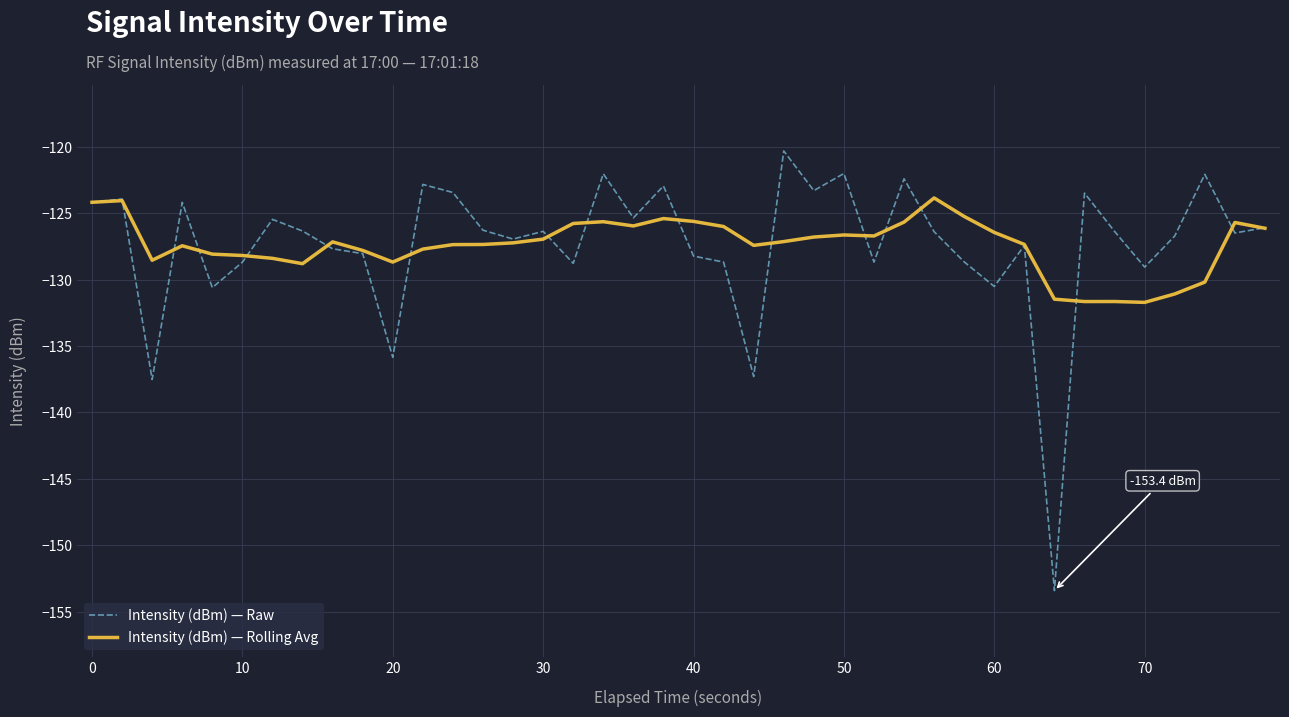

What is the greatest value displayed?

-120.3